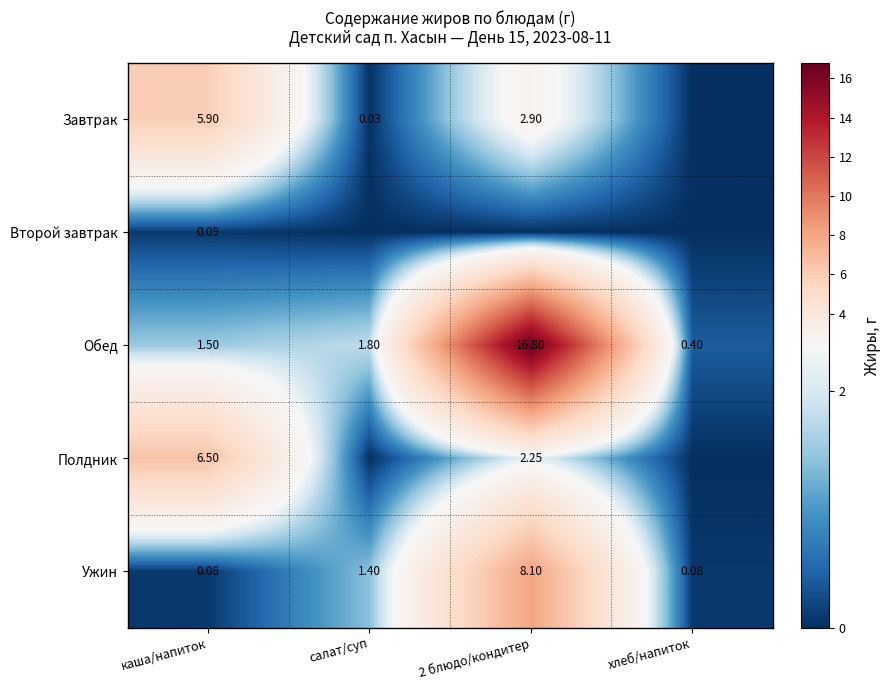

Rank the categories by Обед value from highest to lowest.

2 блюдо/кондитер, салат/суп, каша/напиток, хлеб/напиток